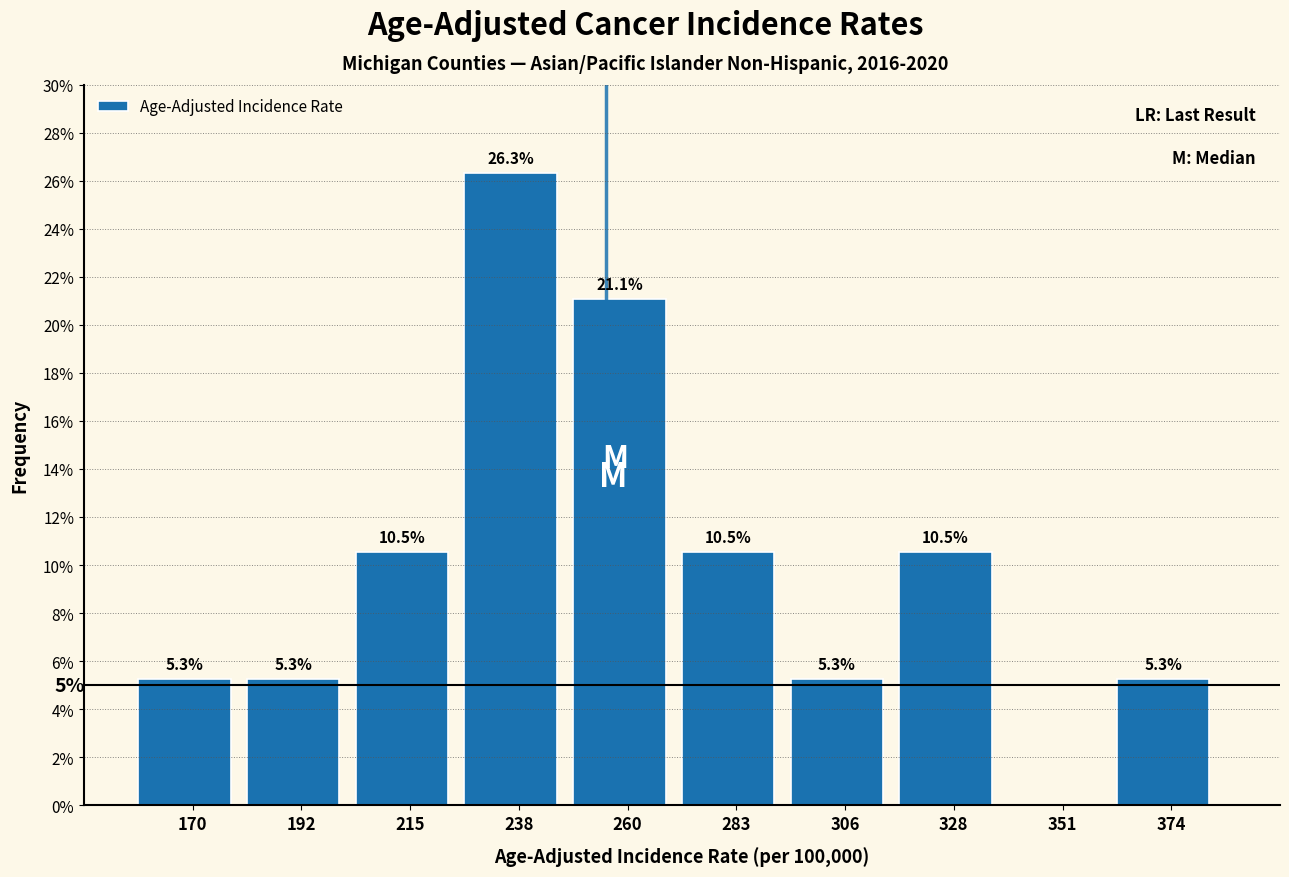

Which range on the x-axis has the tallest bar?

225 to 250